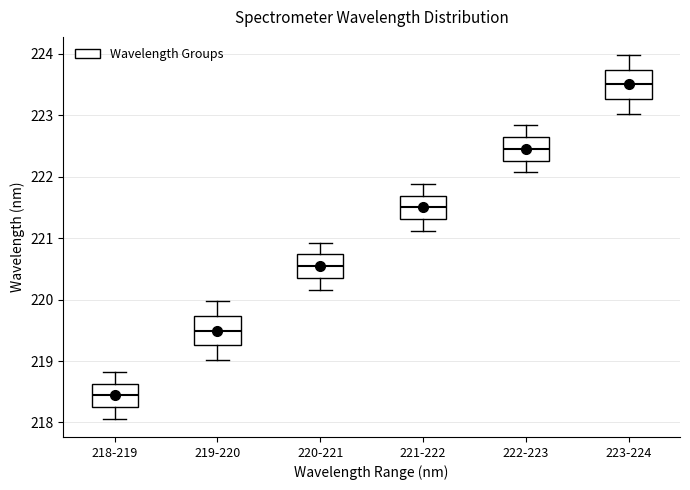

Which box's median line is the highest?

223-224